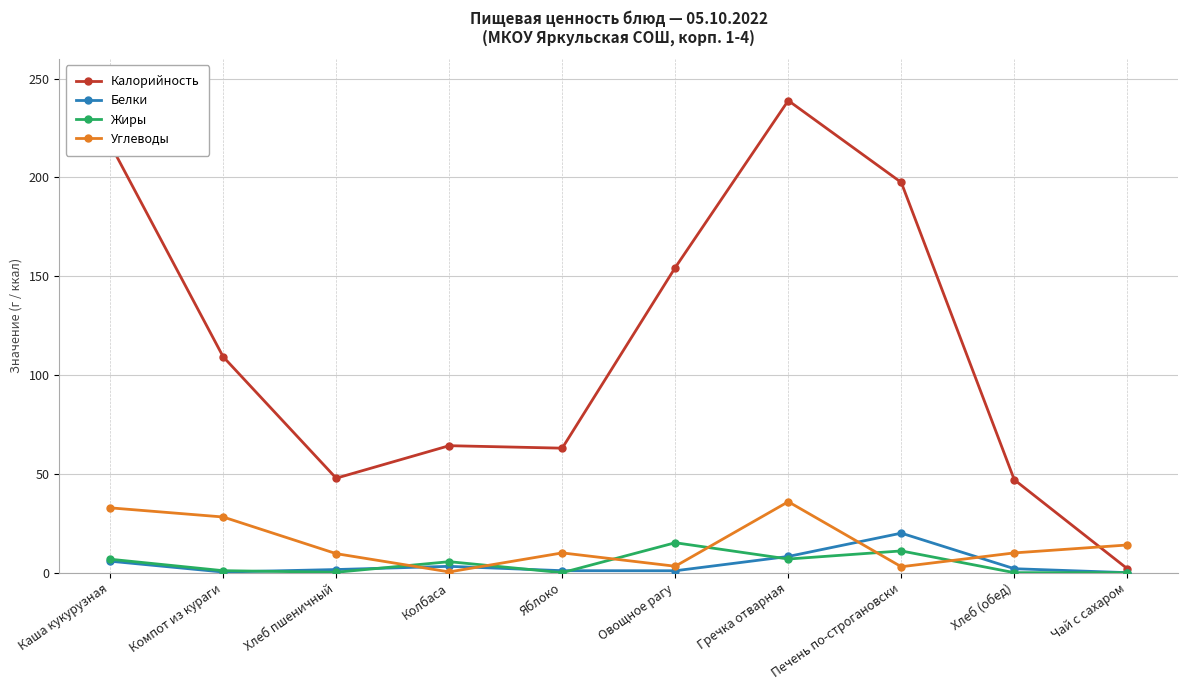

Which series has the largest range (max minus min)?

Калорийность